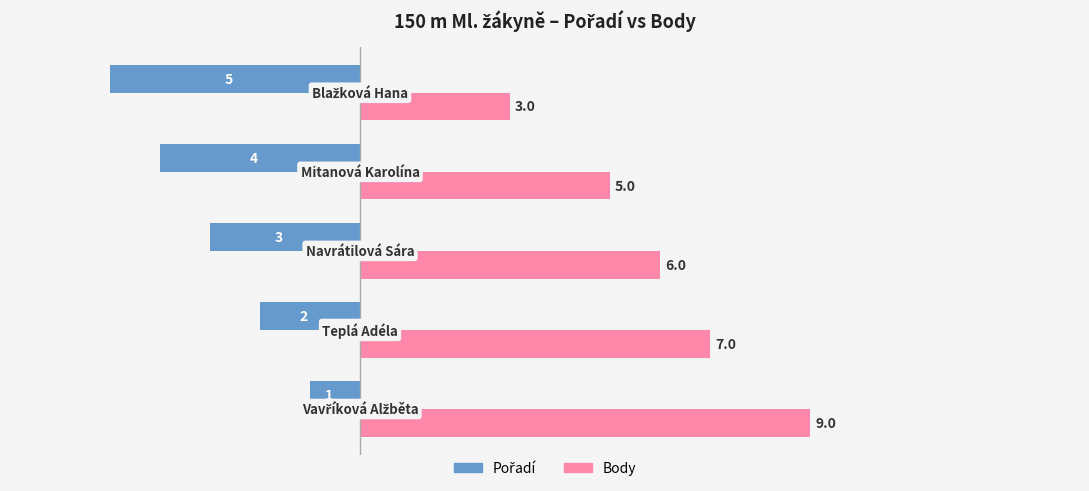

What is the smallest value displayed?

-5